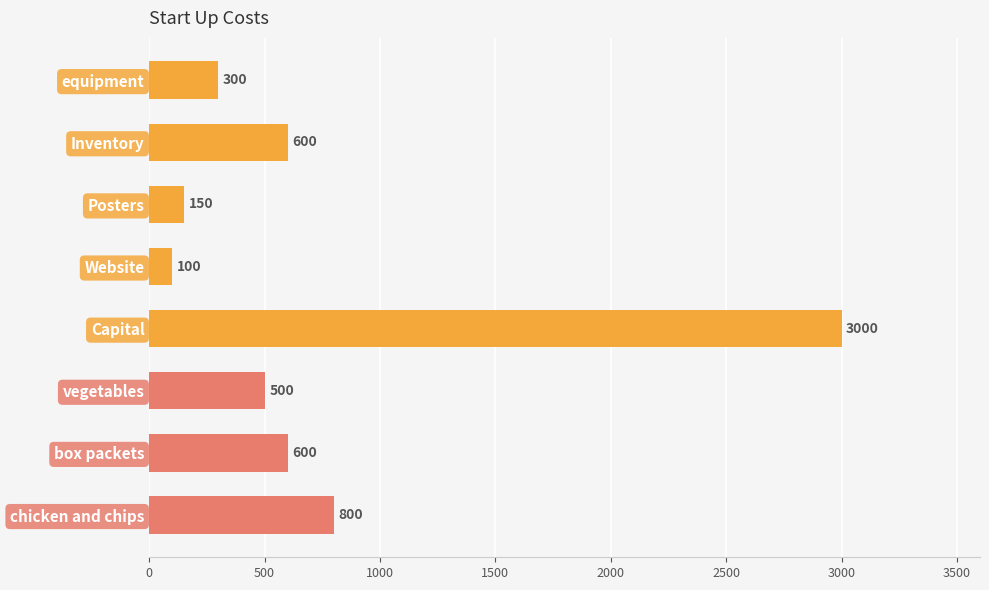

What is the minimum value shown in the chart?

100